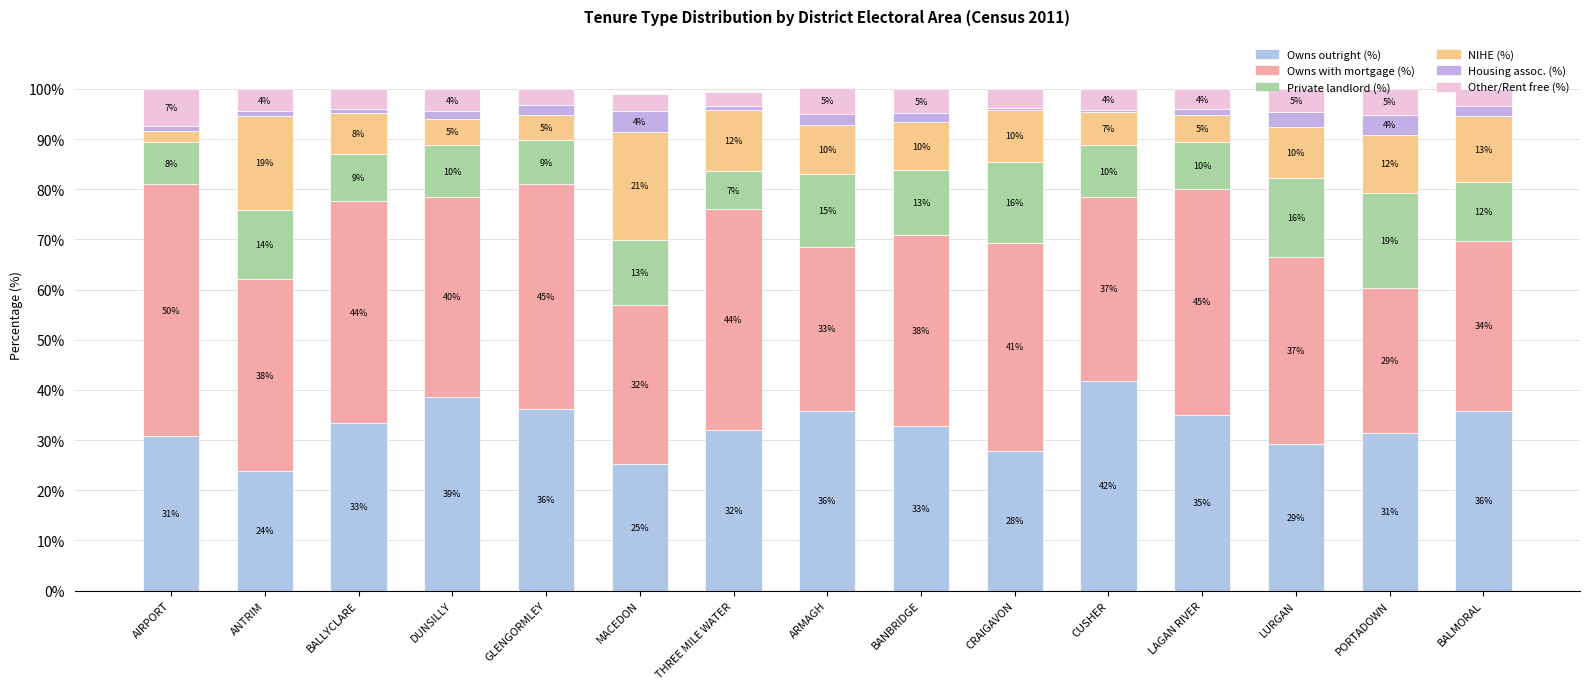

List the series in order of their peak value, lowest first.

Housing assoc. (%), Other/Rent free (%), Private landlord (%), NIHE (%), Owns outright (%), Owns with mortgage (%)